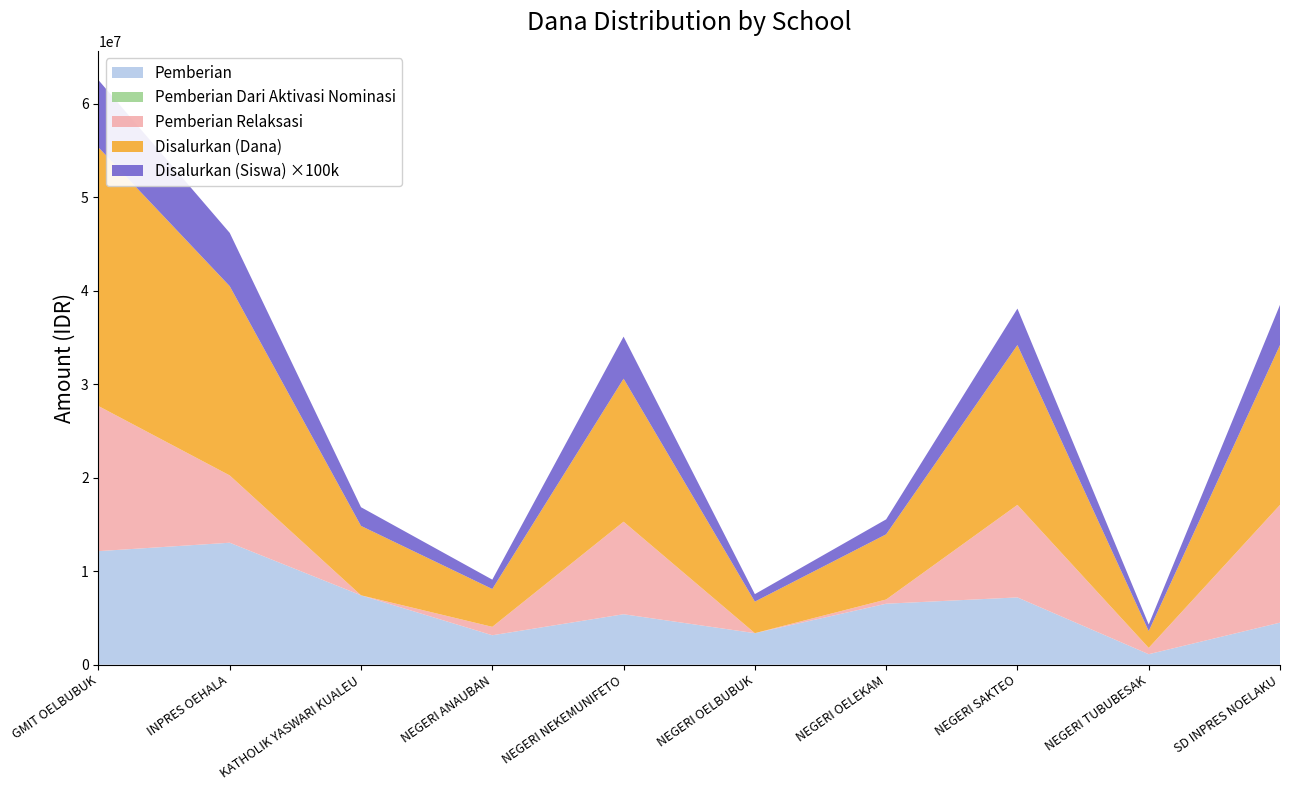

Reading left to right, list all the values displayed in this chart.

Pemberian: SD GMIT OELBUBUK=12150000	SD INPRES OEHALA=13050000	SD KATHOLIK YASWARI KUALEU=7425000	SD NEGERI ANAUBAN=3150000	SD NEGERI NEKEMUNIFETO=5400000	SD NEGERI OELBUBUK=3375000	SD NEGERI OELEKAM=6525000	SD NEGERI SAKTEO=7200000	SD NEGERI TUBUBESAK=1125000	SEKOLAH DASAR INPRES NOELAKU=4500000
Pemberian Dari Aktivasi Nominasi: SD GMIT OELBUBUK=0	SD INPRES OEHALA=0	SD KATHOLIK YASWARI KUALEU=0	SD NEGERI ANAUBAN=0	SD NEGERI NEKEMUNIFETO=0	SD NEGERI OELBUBUK=0	SD NEGERI OELEKAM=0	SD NEGERI SAKTEO=0	SD NEGERI TUBUBESAK=0	SEKOLAH DASAR INPRES NOELAKU=0
Pemberian Relaksasi: SD GMIT OELBUBUK=15525000	SD INPRES OEHALA=7200000	SD KATHOLIK YASWARI KUALEU=0	SD NEGERI ANAUBAN=900000	SD NEGERI NEKEMUNIFETO=9900000	SD NEGERI OELBUBUK=0	SD NEGERI OELEKAM=450000	SD NEGERI SAKTEO=9900000	SD NEGERI TUBUBESAK=675000	SEKOLAH DASAR INPRES NOELAKU=12600000
Disalurkan (Dana): SD GMIT OELBUBUK=27675000	SD INPRES OEHALA=20250000	SD KATHOLIK YASWARI KUALEU=7425000	SD NEGERI ANAUBAN=4050000	SD NEGERI NEKEMUNIFETO=15300000	SD NEGERI OELBUBUK=3375000	SD NEGERI OELEKAM=6975000	SD NEGERI SAKTEO=17100000	SD NEGERI TUBUBESAK=1800000	SEKOLAH DASAR INPRES NOELAKU=17100000
Disalurkan (Siswa): SD GMIT OELBUBUK=72	SD INPRES OEHALA=57	SD KATHOLIK YASWARI KUALEU=20	SD NEGERI ANAUBAN=10	SD NEGERI NEKEMUNIFETO=45	SD NEGERI OELBUBUK=8	SD NEGERI OELEKAM=16	SD NEGERI SAKTEO=39	SD NEGERI TUBUBESAK=7	SEKOLAH DASAR INPRES NOELAKU=43